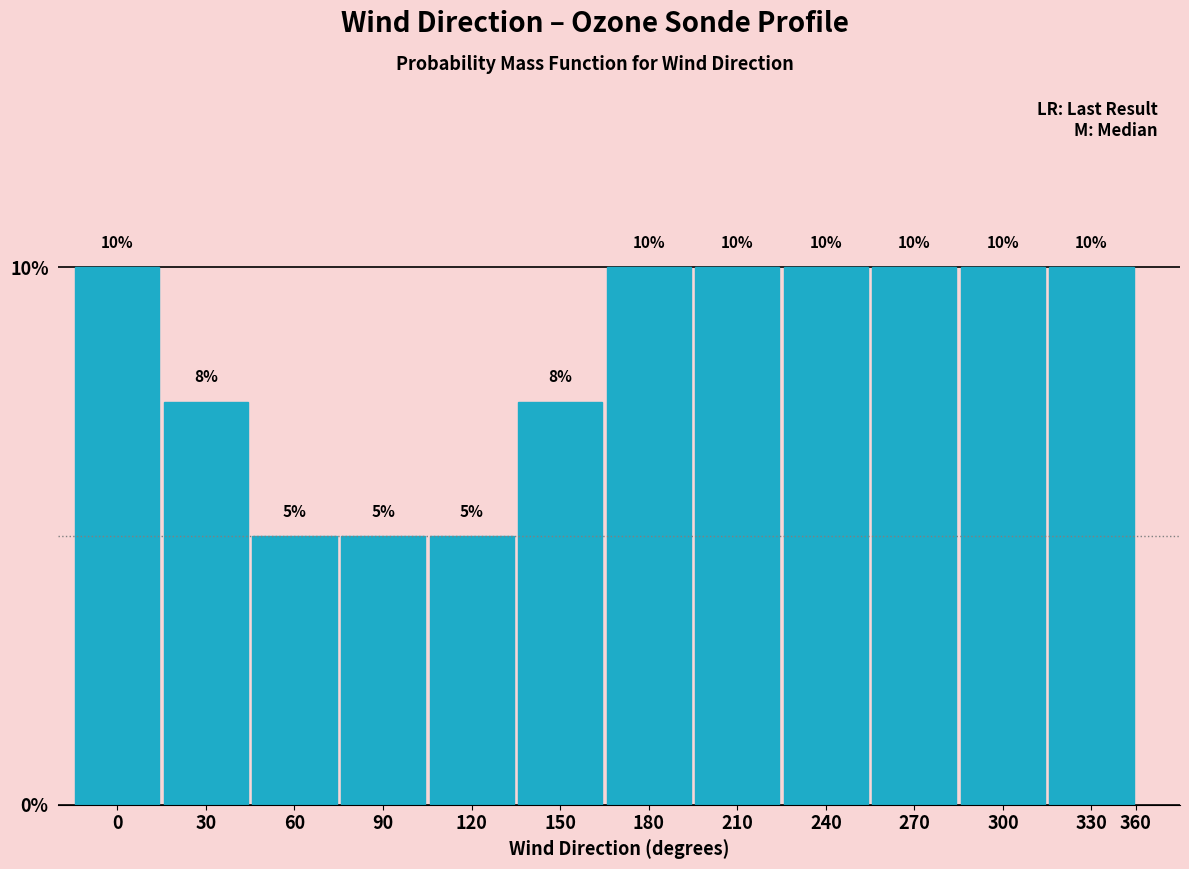

What is the change in value from 120 to 330?

+5.0